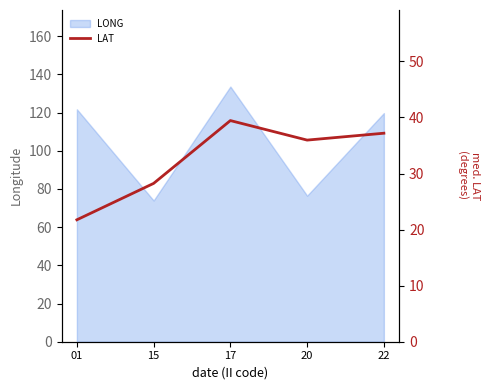

What is the maximum value for LONG?

133.7